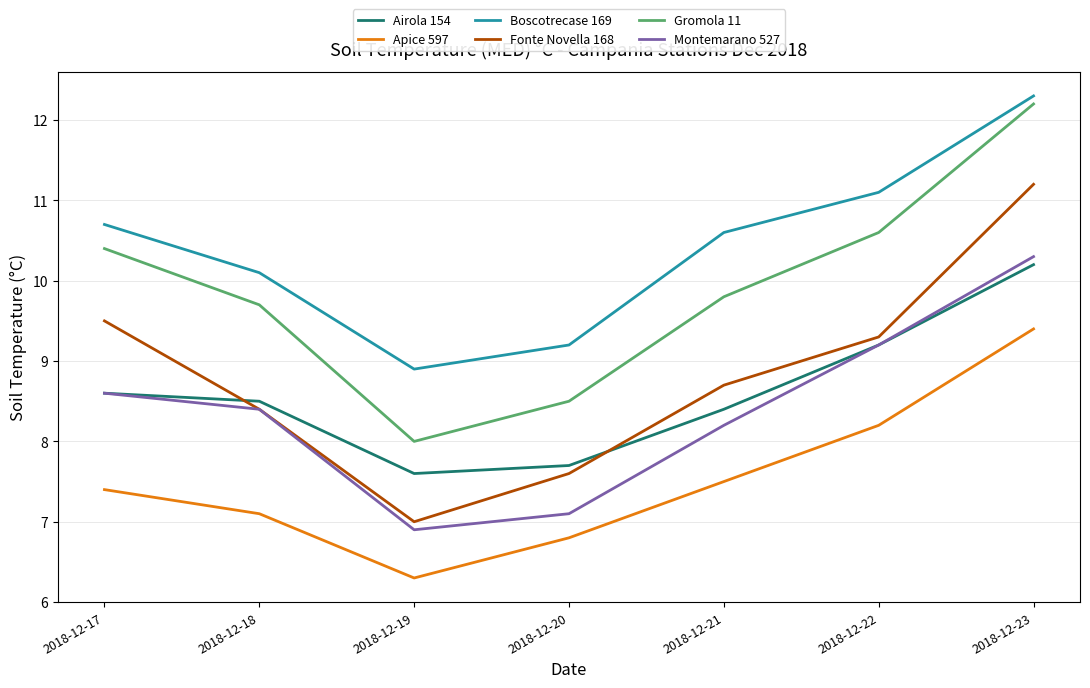

Reading left to right, list all the values displayed in this chart.

Airola 154: 2018-12-17=8.6	2018-12-18=8.5	2018-12-19=7.6	2018-12-20=7.7	2018-12-21=8.4	2018-12-22=9.2	2018-12-23=10.2
Apice 597: 2018-12-17=7.4	2018-12-18=7.1	2018-12-19=6.3	2018-12-20=6.8	2018-12-21=7.5	2018-12-22=8.2	2018-12-23=9.4
Boscotrecase 169: 2018-12-17=10.7	2018-12-18=10.1	2018-12-19=8.9	2018-12-20=9.2	2018-12-21=10.6	2018-12-22=11.1	2018-12-23=12.3
Fonte Novella 168: 2018-12-17=9.5	2018-12-18=8.4	2018-12-19=7.0	2018-12-20=7.6	2018-12-21=8.7	2018-12-22=9.3	2018-12-23=11.2
Gromola 11: 2018-12-17=10.4	2018-12-18=9.7	2018-12-19=8.0	2018-12-20=8.5	2018-12-21=9.8	2018-12-22=10.6	2018-12-23=12.2
Montemarano 527: 2018-12-17=8.6	2018-12-18=8.4	2018-12-19=6.9	2018-12-20=7.1	2018-12-21=8.2	2018-12-22=9.2	2018-12-23=10.3